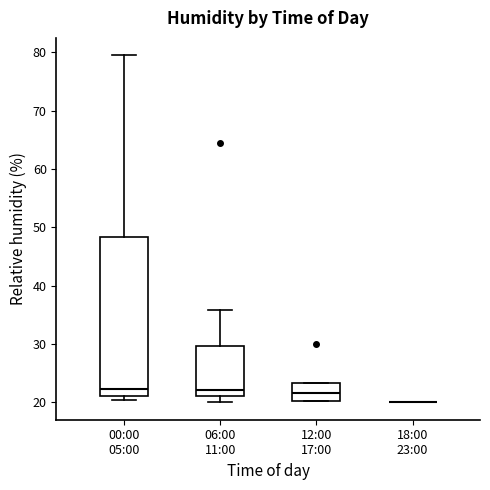

Where does the median line of the box for 12:00 17:00 sit on the y-axis? The values are not printed on the chart, so give them approximately, as read against the axis.

22